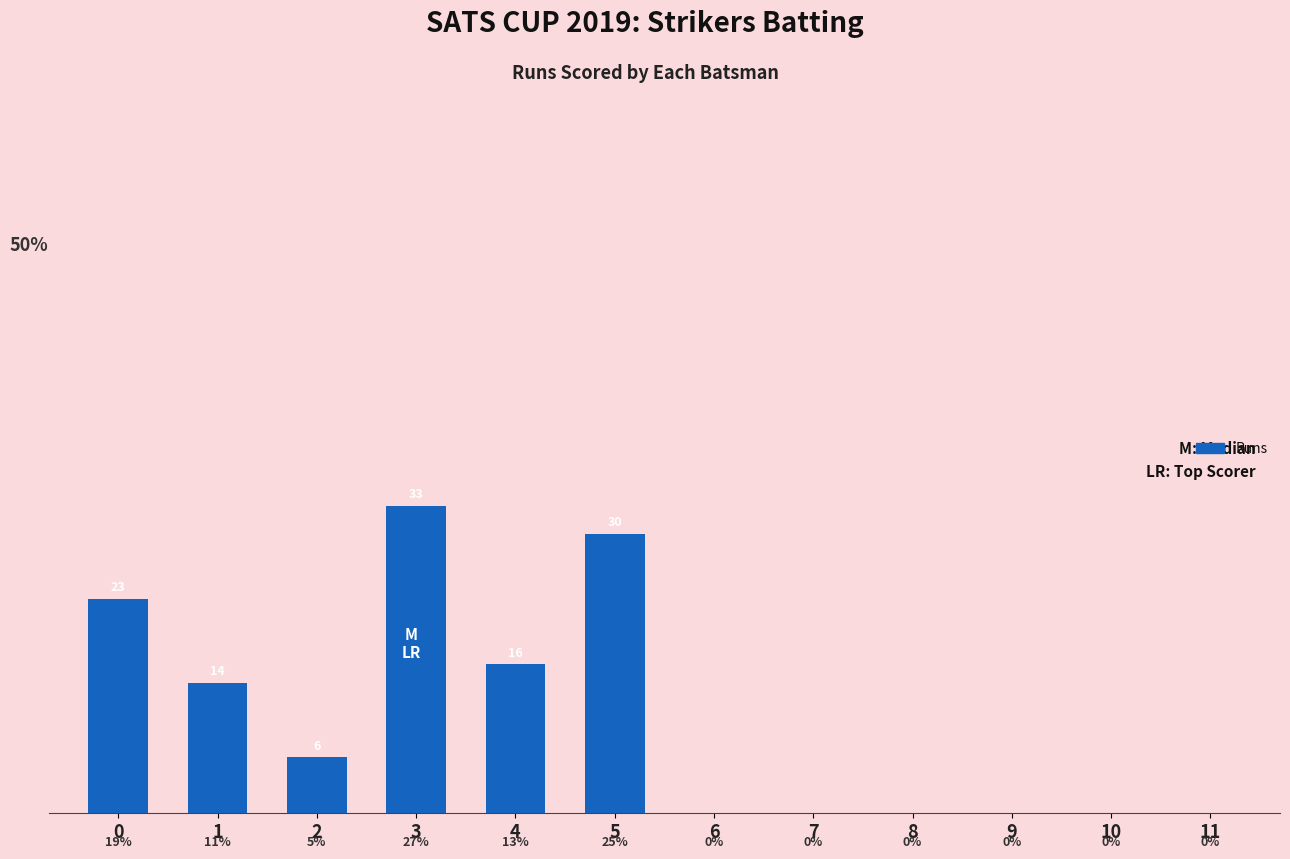

Rank the categories by value from highest to lowest.

3, 5, 0, 4, 1, 2, 6, 7, 8, 9, 10, 11